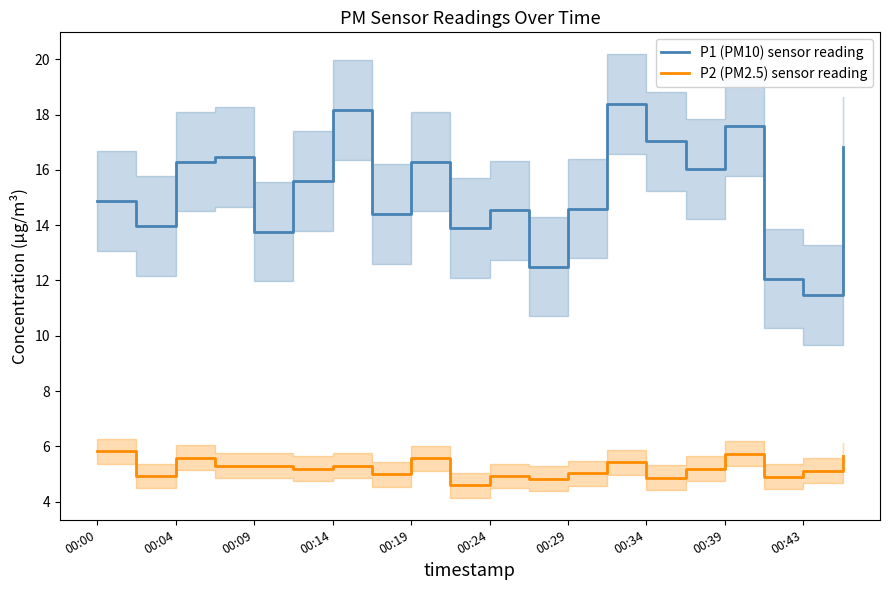

What is the sum of the P1 (PM10) values at 00:14 and 00:43?

29.6